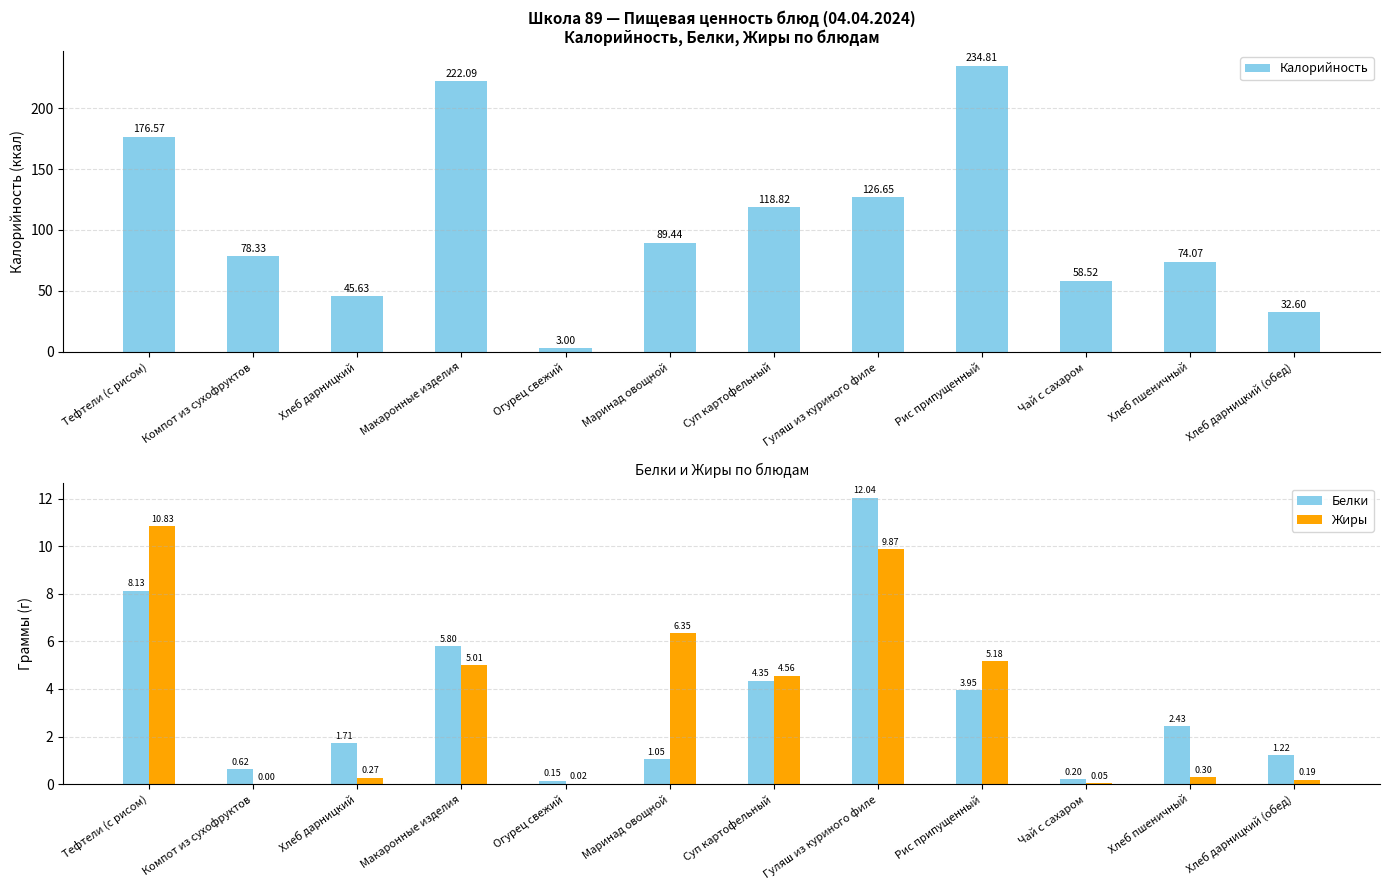

What position from the left is Суп картофельный?

7